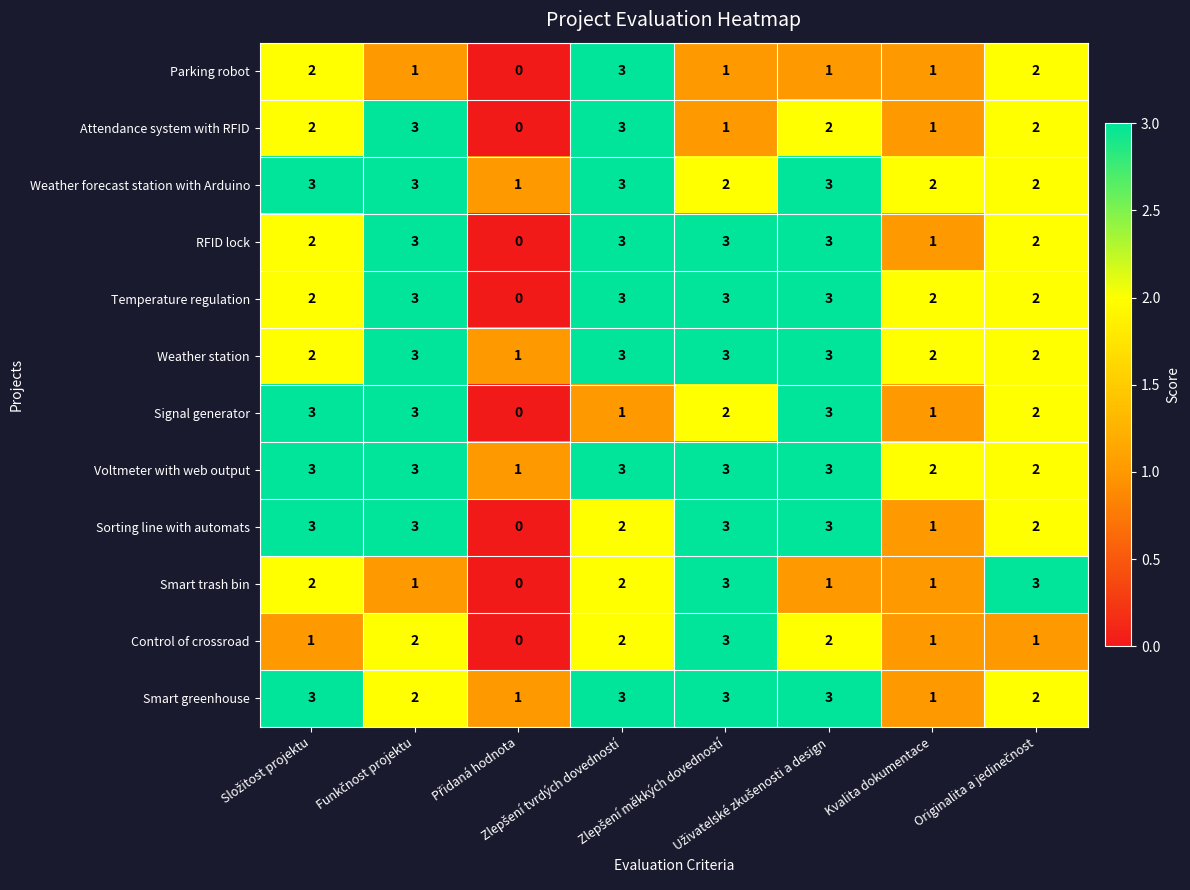

Which series has the largest total across all categories?

Voltmeter with web output